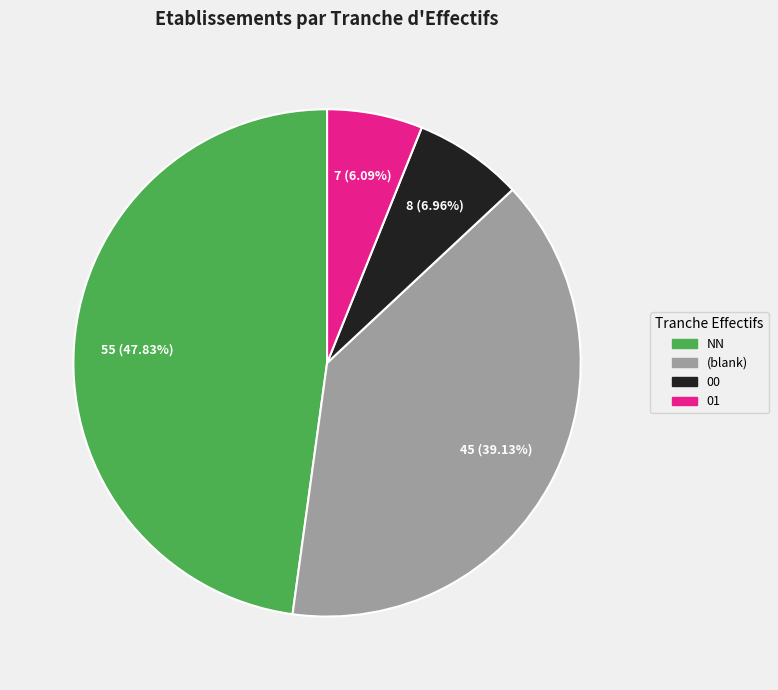

Is there a majority slice in this chart?

No